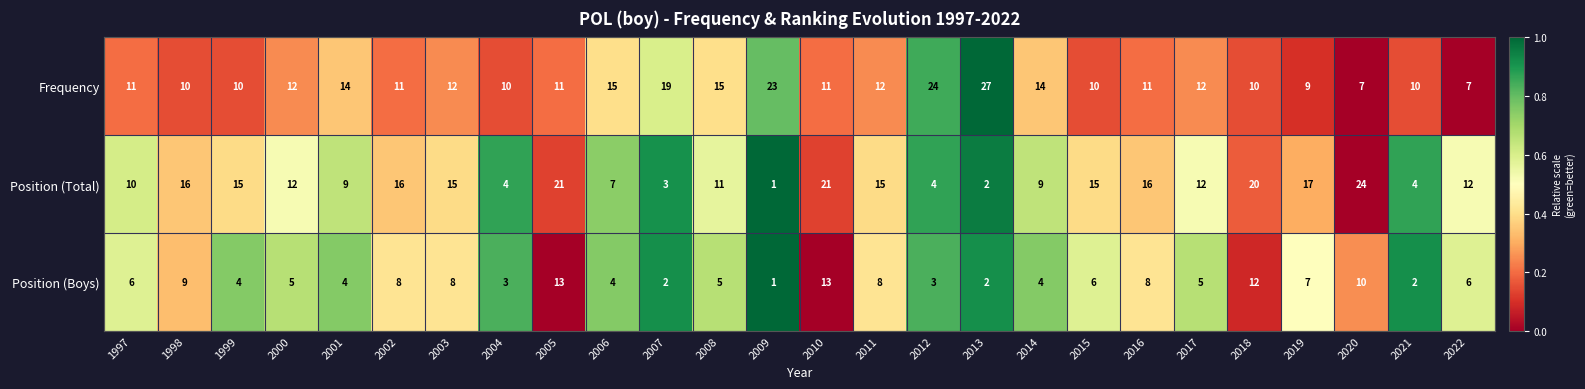

Between 2000 and 2013, which series saw the biggest shift?

Frequency